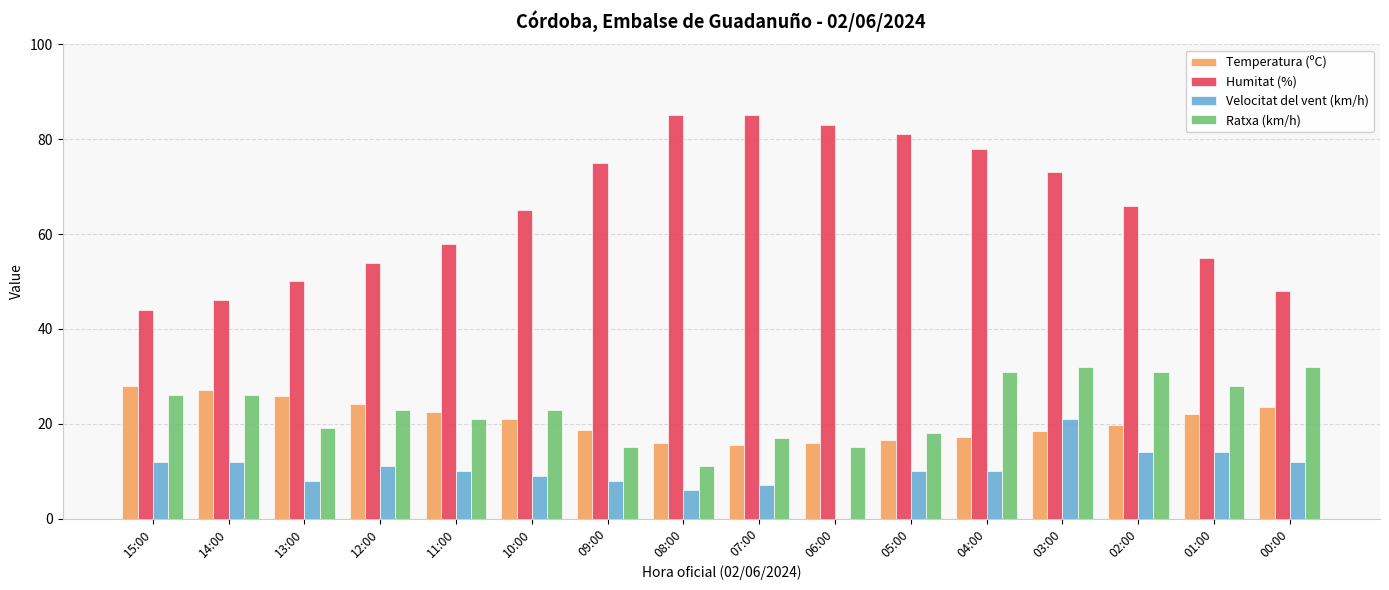

At which label is Humitat (%) closest to 64?

10:00